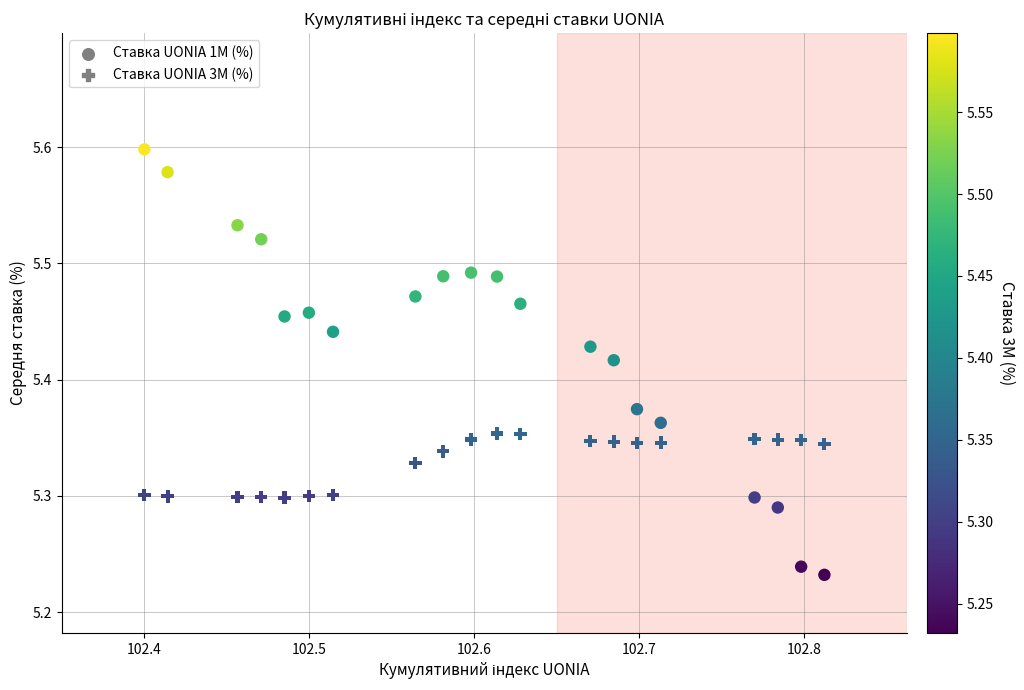

Which series has the widest spread of Y values?

Ставка UONIA 1M (%)